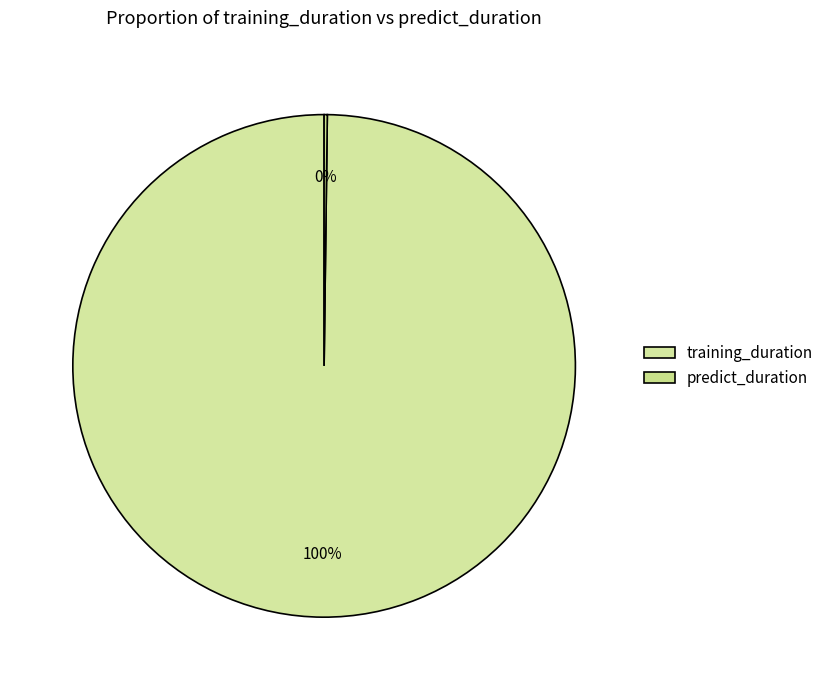

The predict_duration slice represents 1% of the pie. True or false?

False